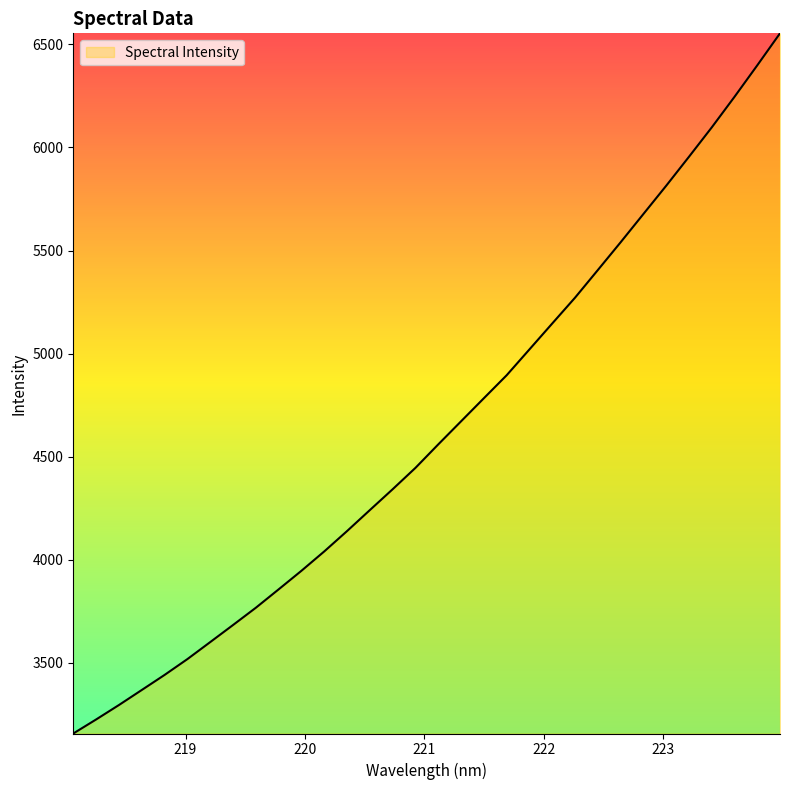

What is the difference between the maximum and minimum values?

3395.6